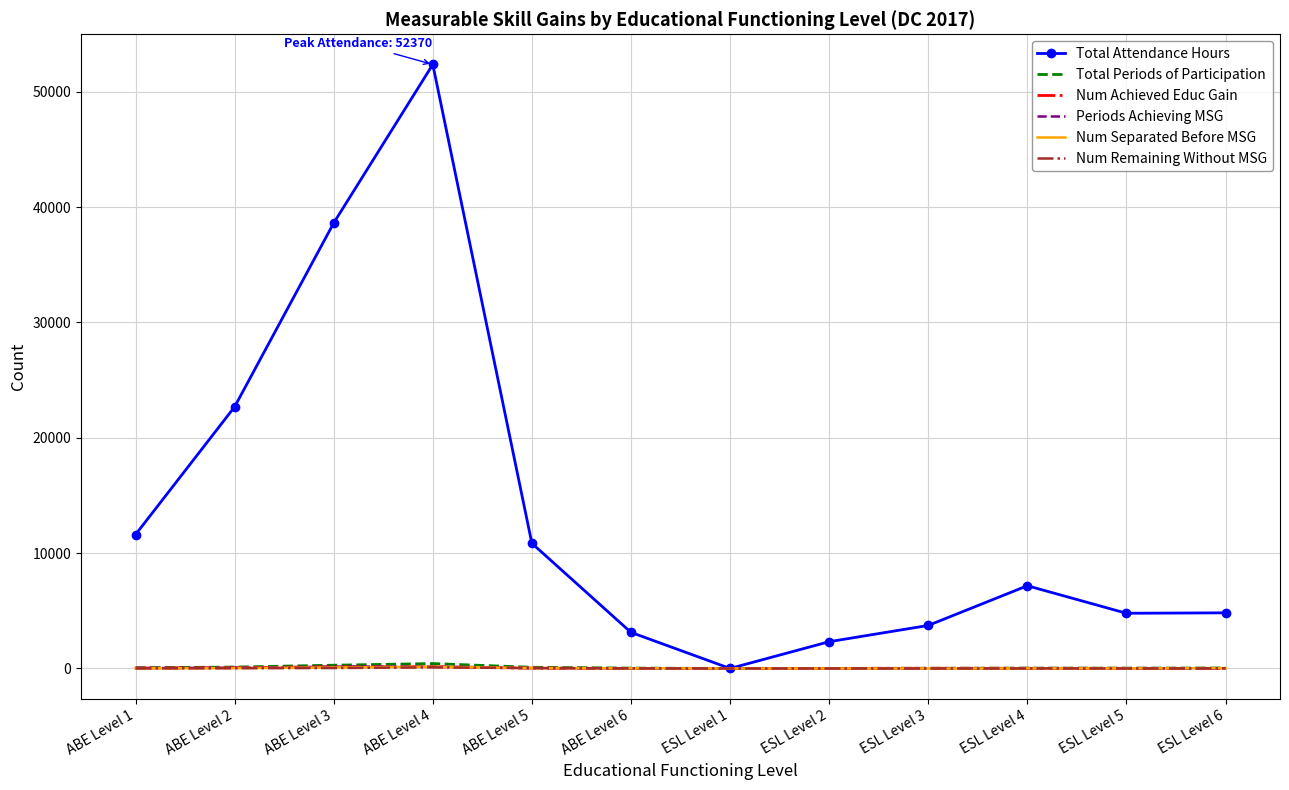

At how many categories does at least one series exceed 33603?

2